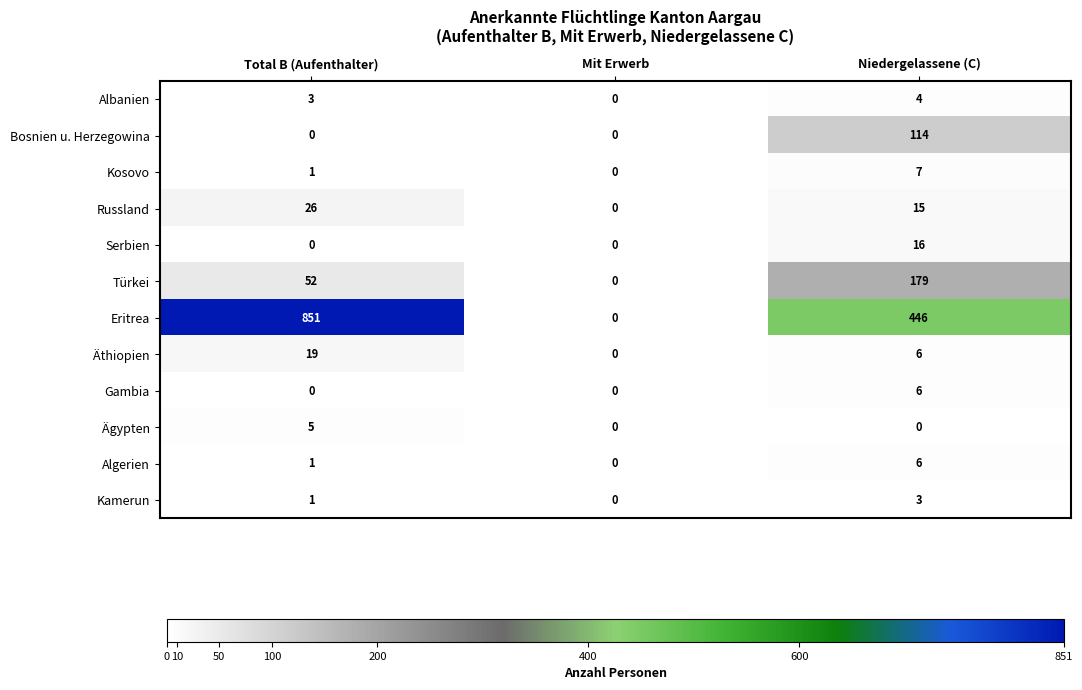

Which series has the largest total across all categories?

Eritrea